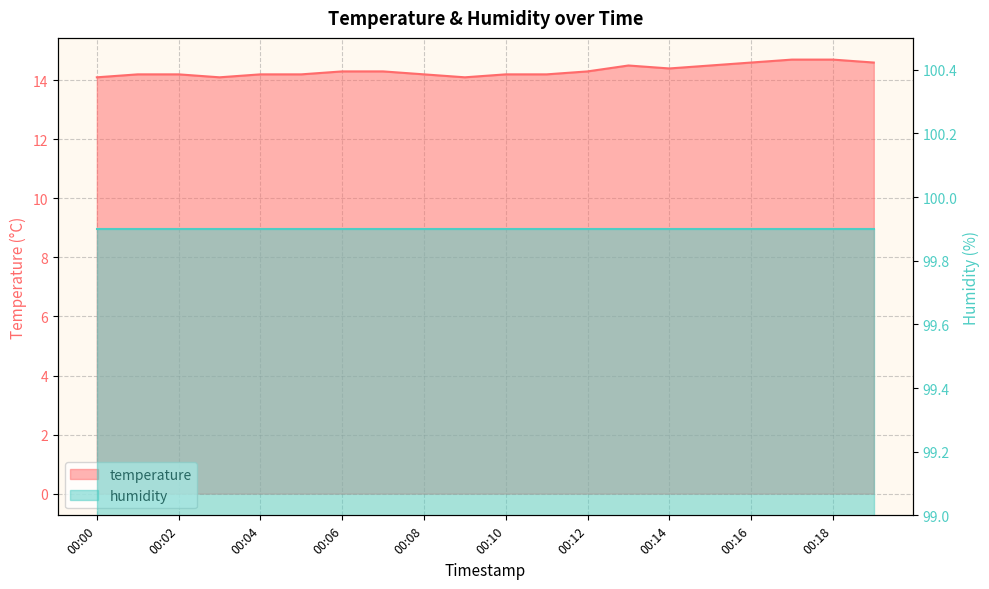

What is the greatest value displayed?

14.7